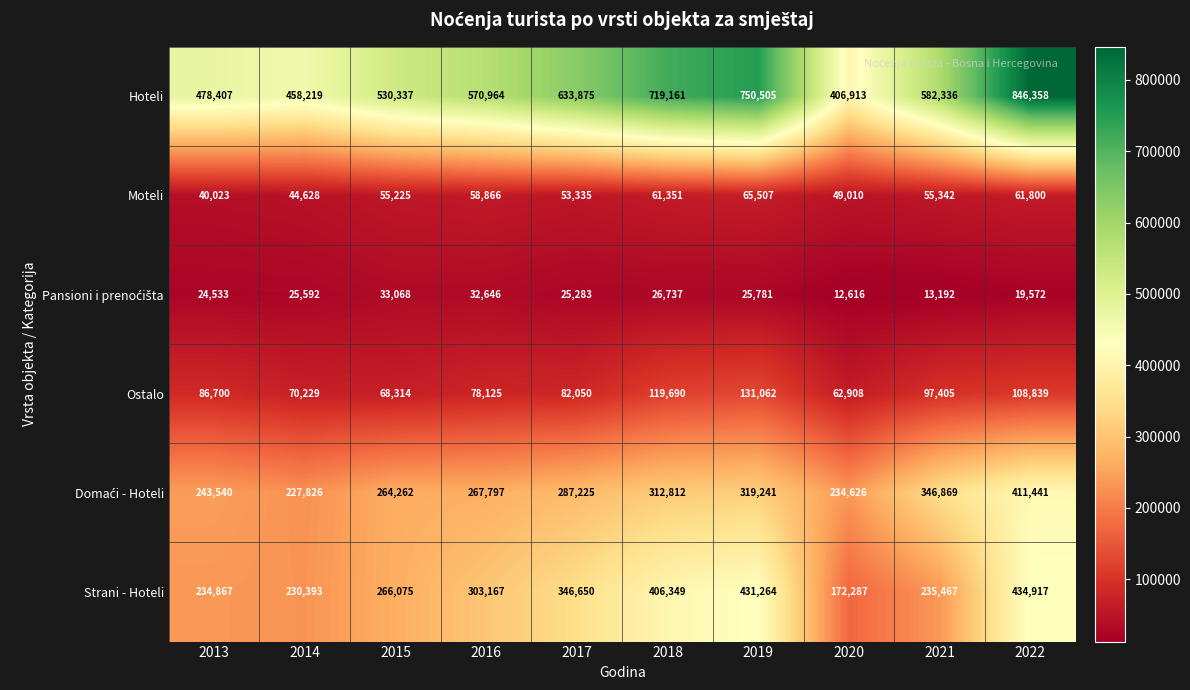

What is the difference between the maximum and minimum values in the Moteli series?

25484